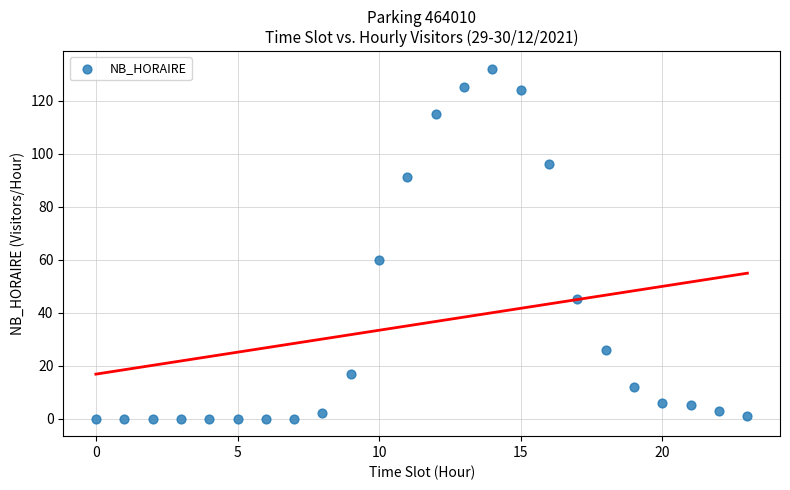

What Y value in the scatter plot is closest to 66?

60